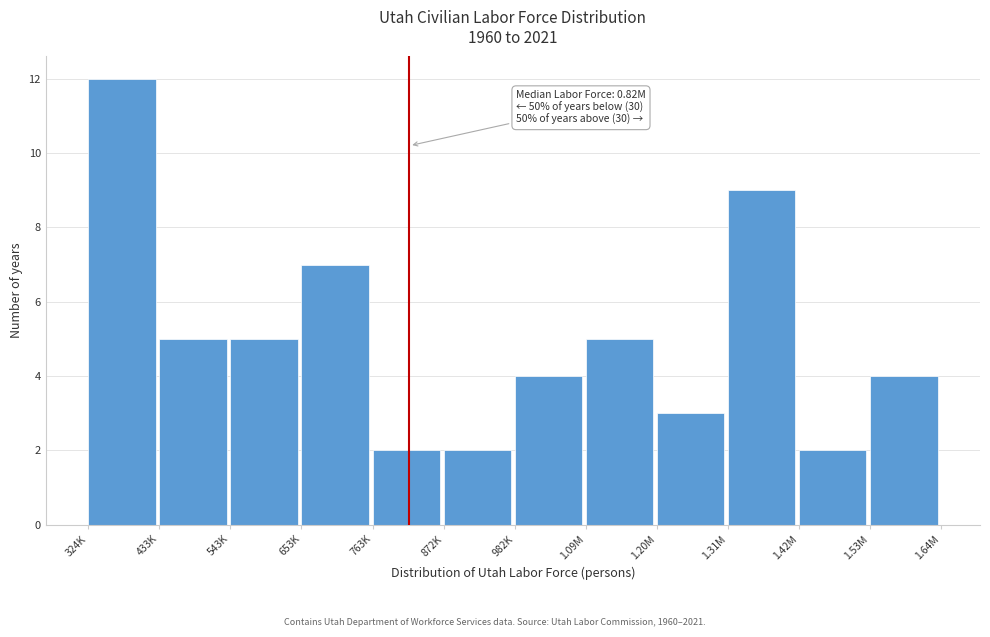

Reading left to right, list all the values displayed in this chart.

324K=12	433K=5	543K=5	653K=7	763K=2	872K=2	982K=4	1.09M=5	1.20M=3	1.31M=9	1.42M=2	1.53M=4